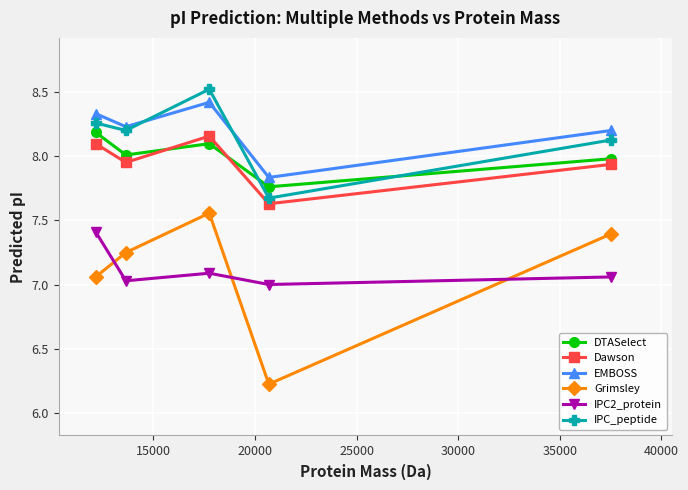

How many interior local peaks does the DTASelect series have?

1